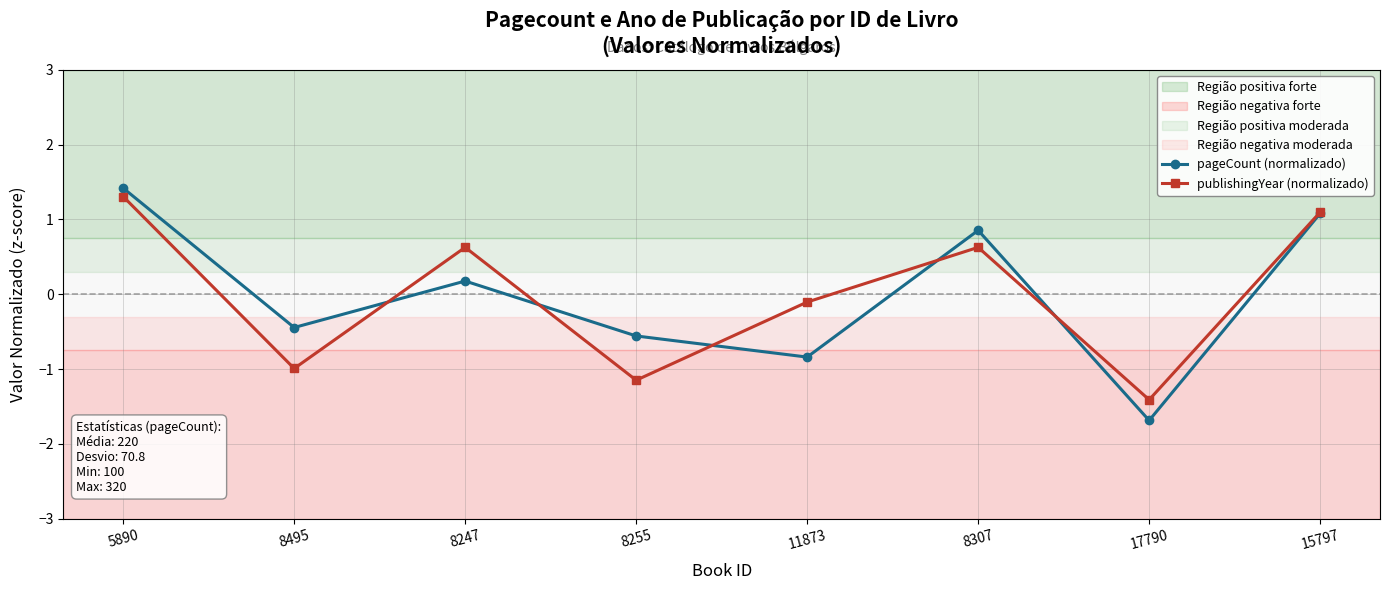

What is the value of the pageCount (normalizado) point at the 1st from the left?

1.4